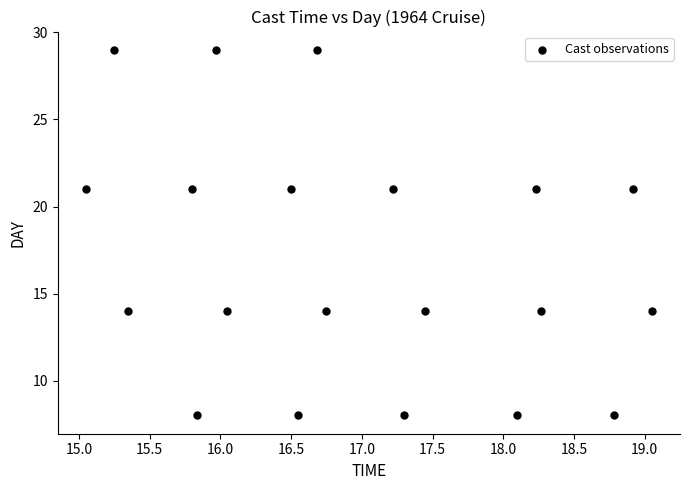

How many data points are displayed?

20